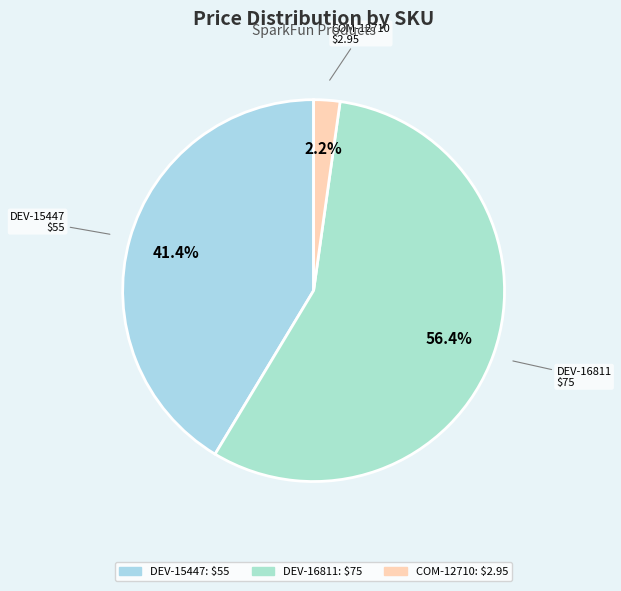

What percentage is the COM-12710 slice, to the nearest percent?

2%